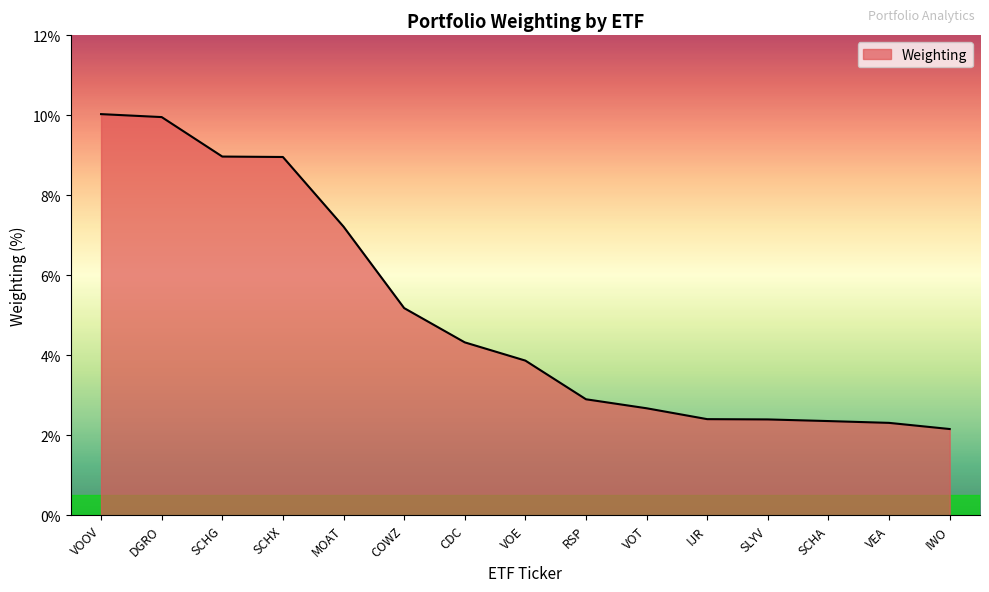

What position from the left is VEA?

14